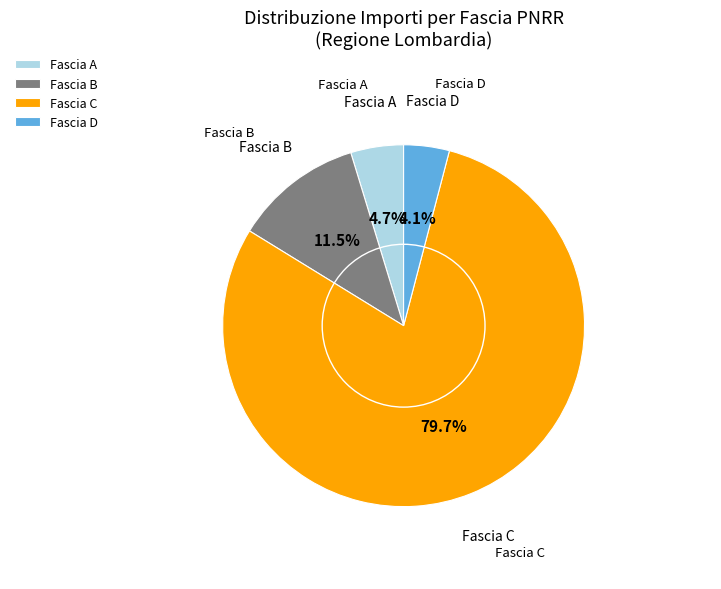

Which category has the smallest portion of the pie?

Fascia D